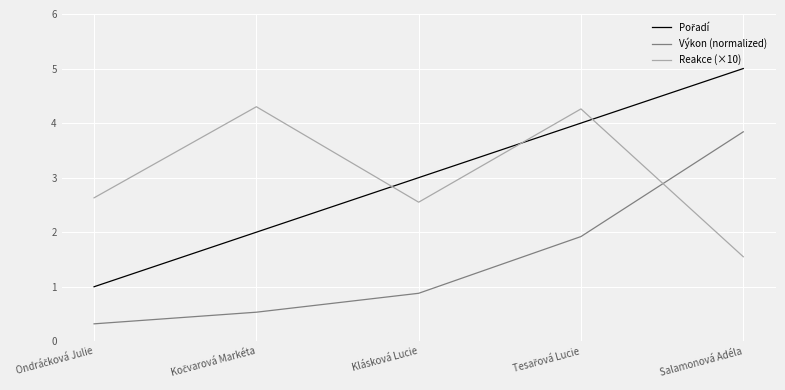

How many intersections are there between Reakce (×10) and Výkon (normalized)?

1